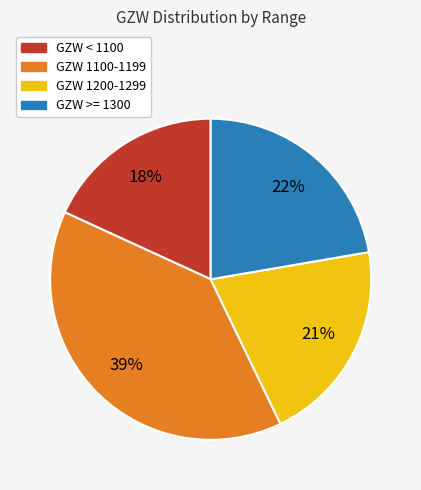

How many segments does this pie chart have?

4